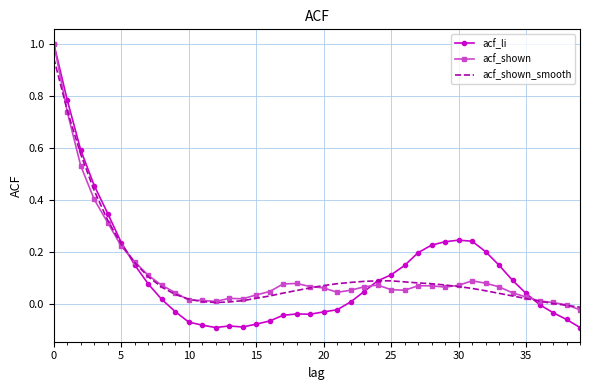

What is the difference between the maximum and minimum values in the acf_li series?

1.1